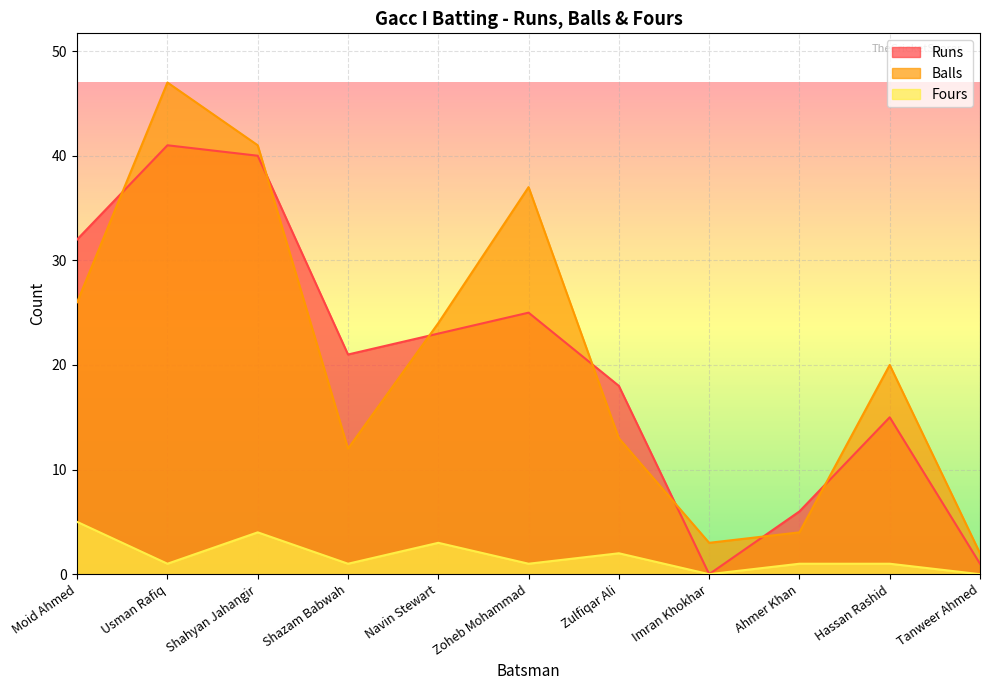

True or false: Balls and Fours cross at least once.

False